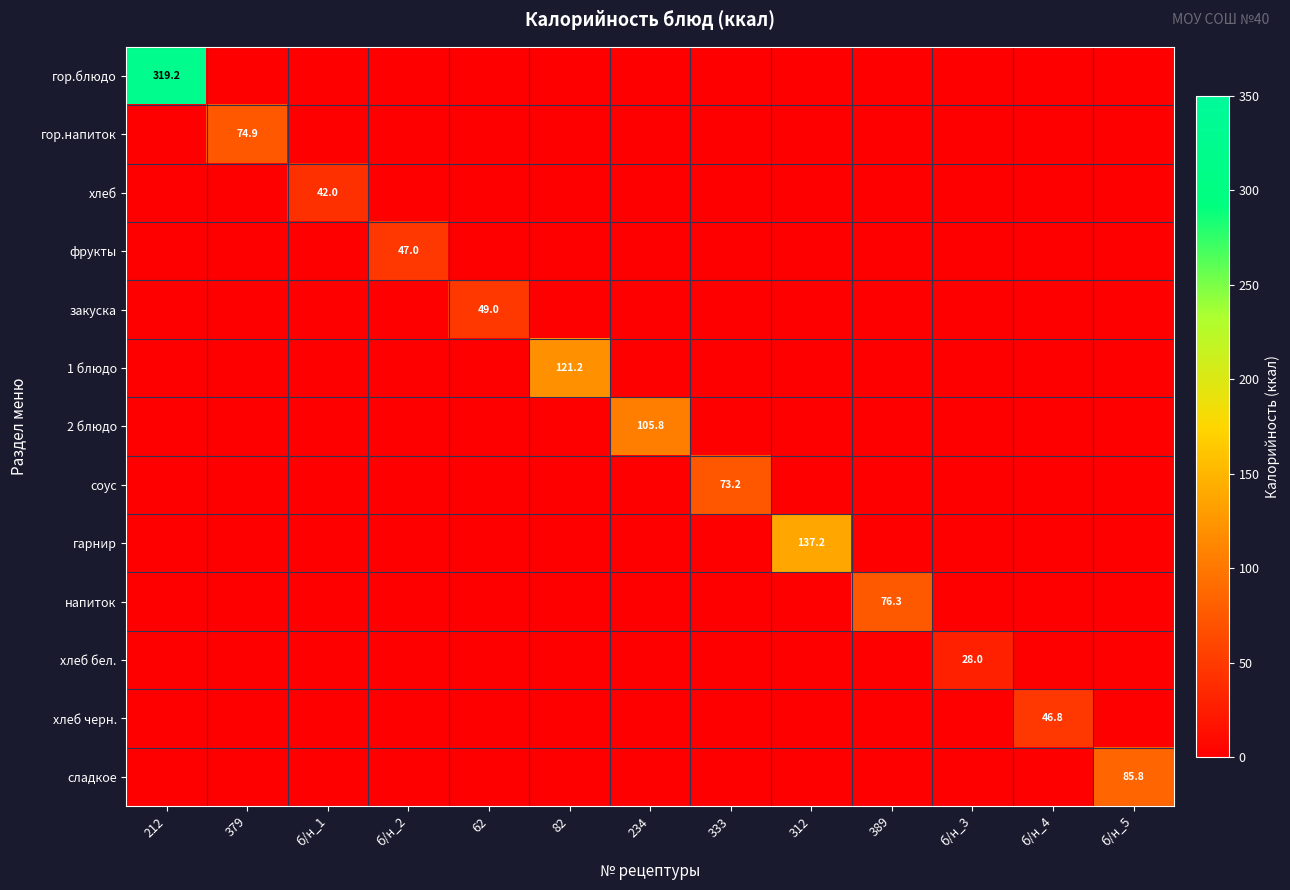

The value of гор.напиток at 379 is 74.9. True or false?

True